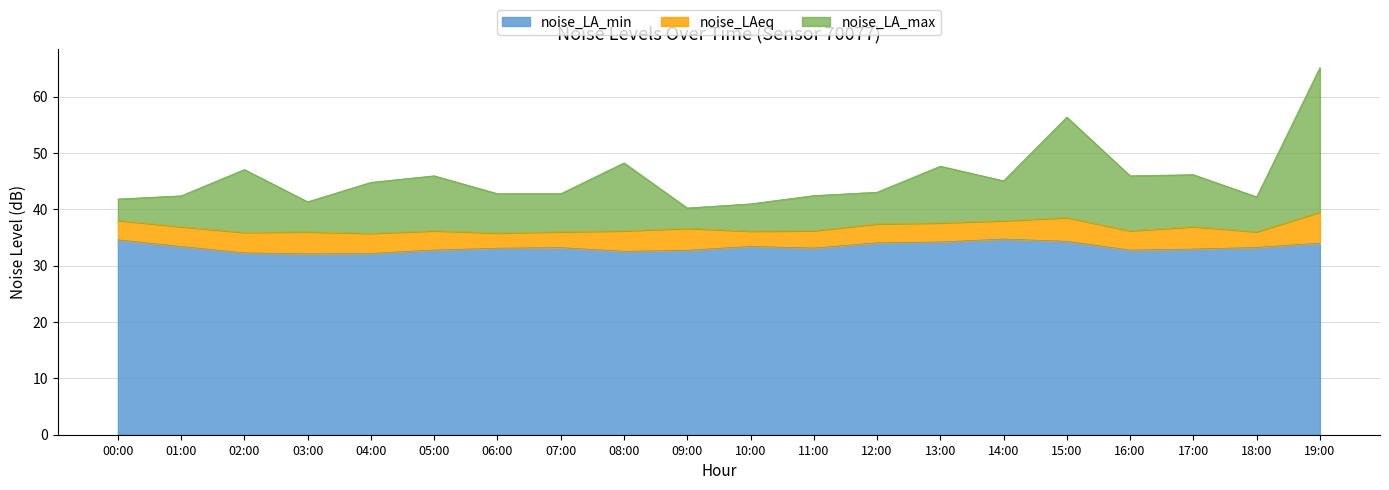

What are all the series names shown in the legend?

noise_LA_min, noise_LAeq, noise_LA_max